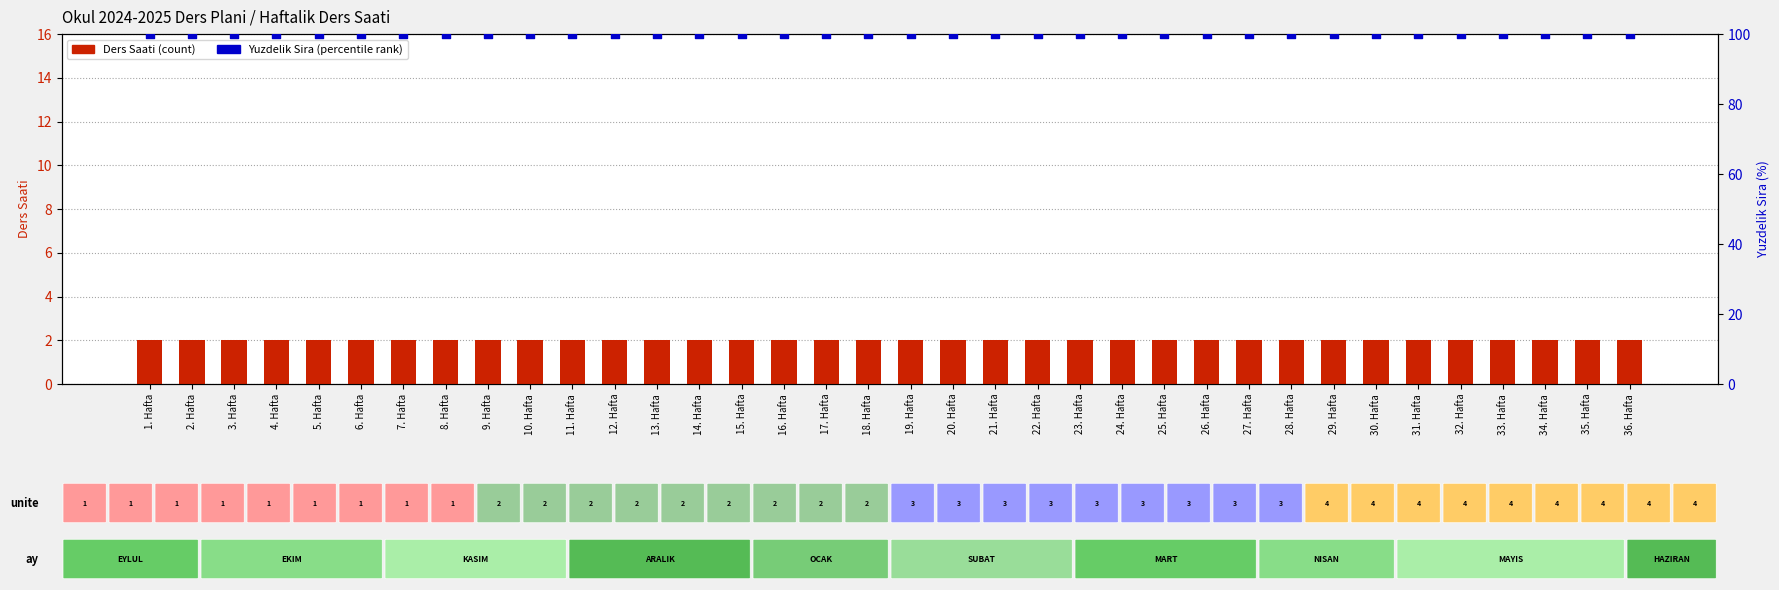

Is the value of Ders Saati (count) at 16. Hafta greater than the value of Oransal Sira (percentile rank) at 22. Hafta?

No